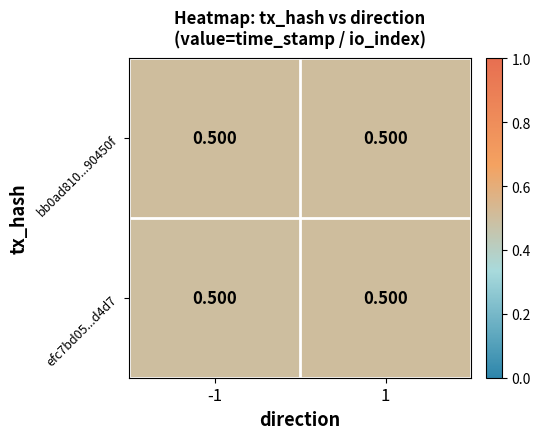

At -1, list the series in order from smallest to largest.

efc7bd05...d4d7, bb0ad810...90450f